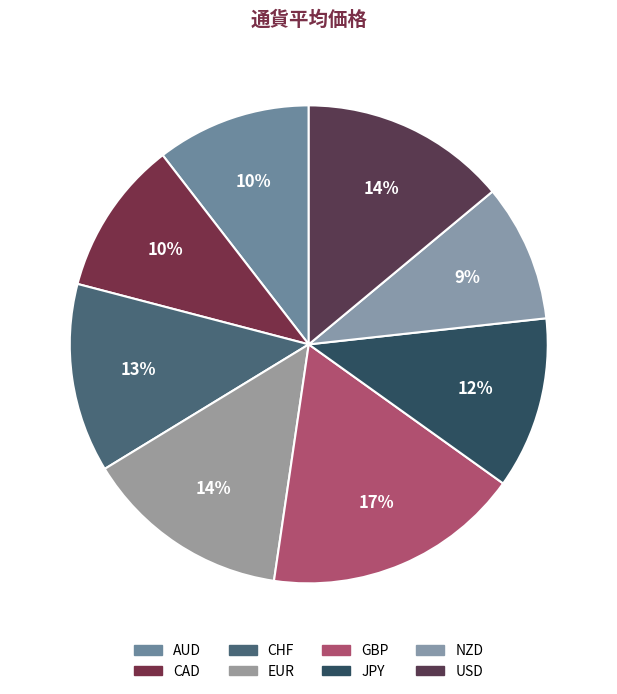

How many slices are in this pie chart?

8